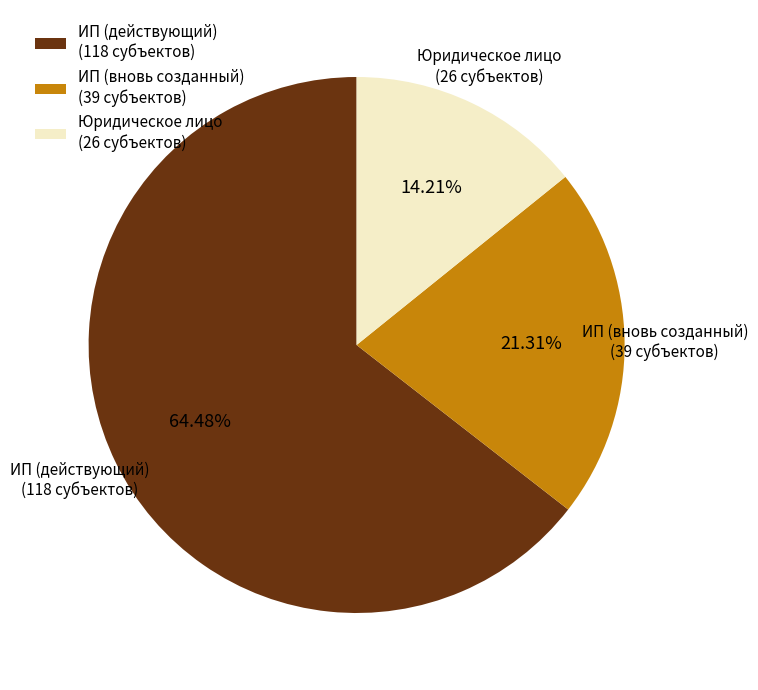

Which category has the biggest portion of the pie?

ИП (действующий) (118 субъектов)